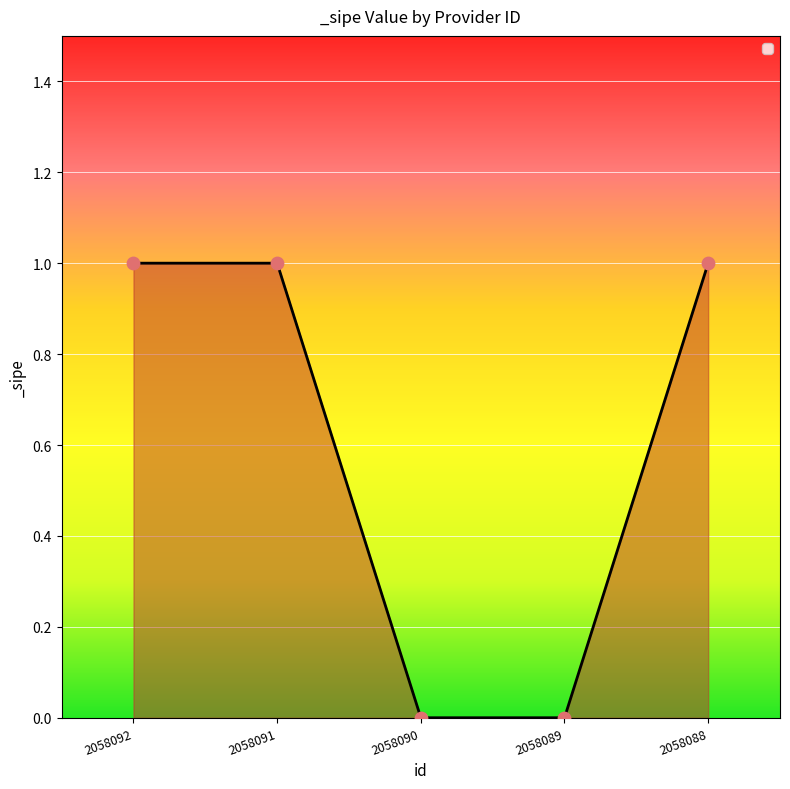

Between 2058090 and 2058092, which is larger?

2058092